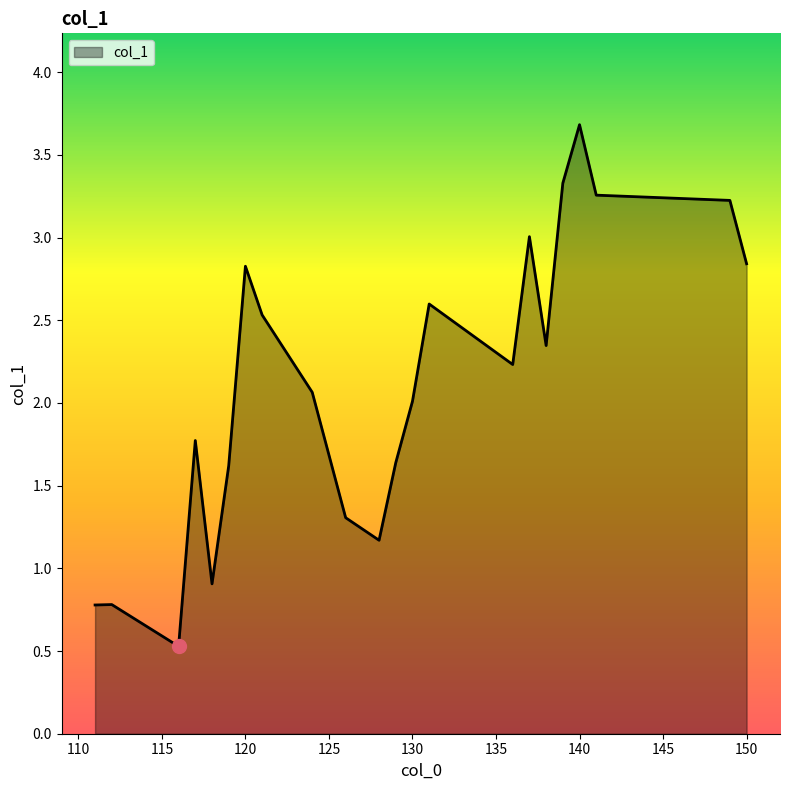

What is the maximum value shown in the chart?

3.7